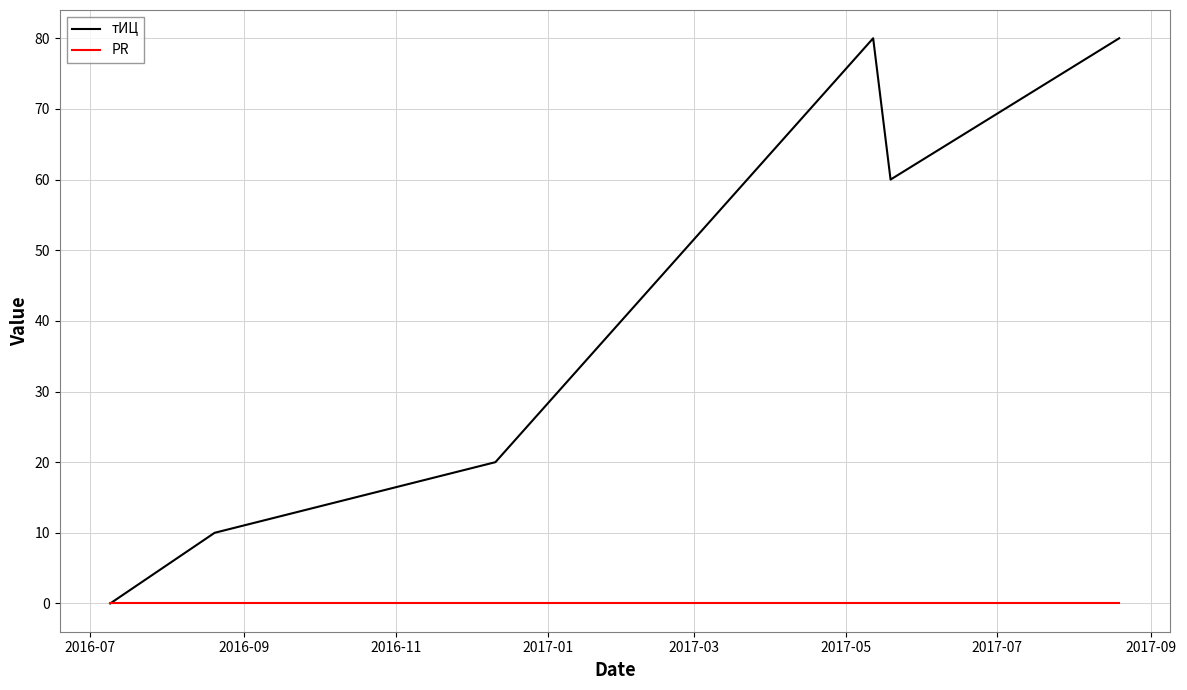

How many series are shown in this chart?

2